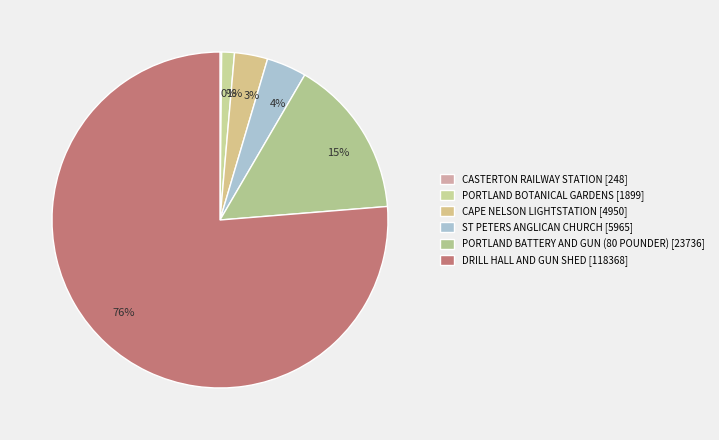

Count the number of slices in the pie.

6